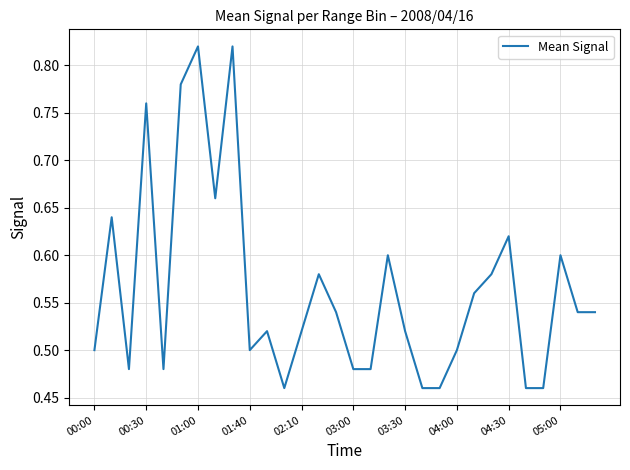

What is the difference between the maximum and minimum values?

0.4